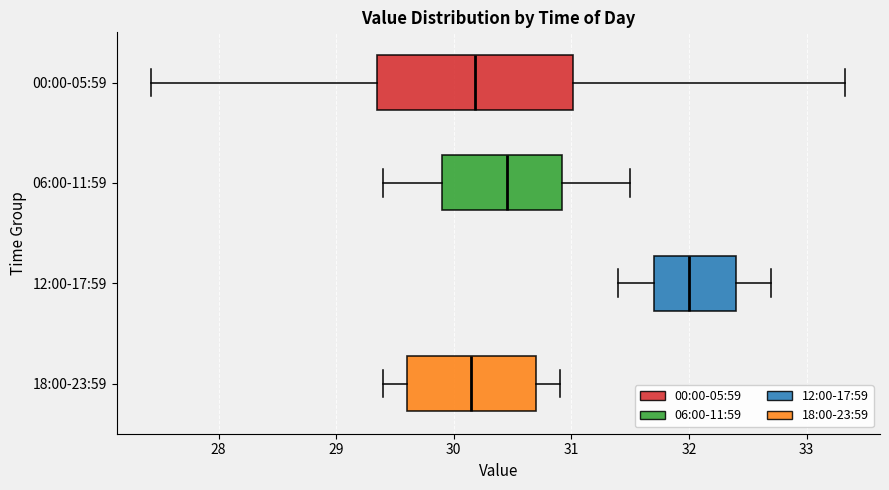

Comparing the boxes themselves (not the whiskers), which one is the widest?

00:00-05:59